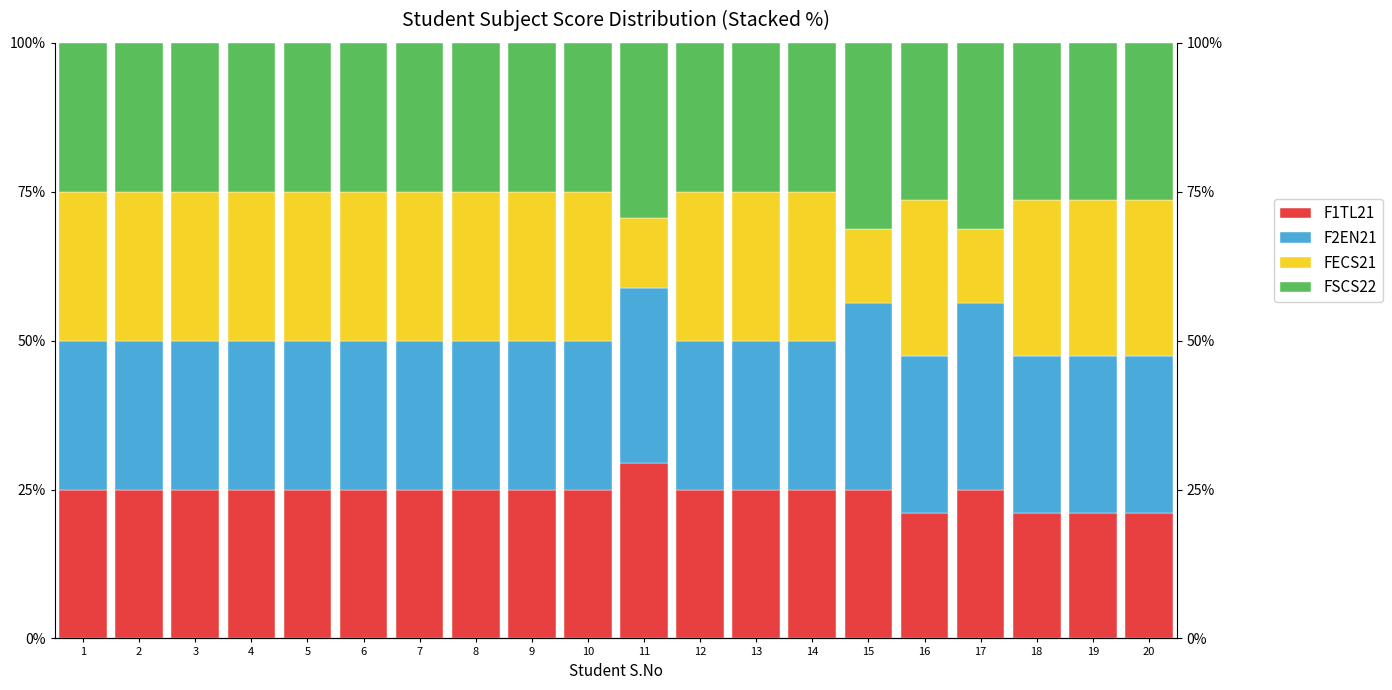

How many data points in F2EN21 are above 25?

7